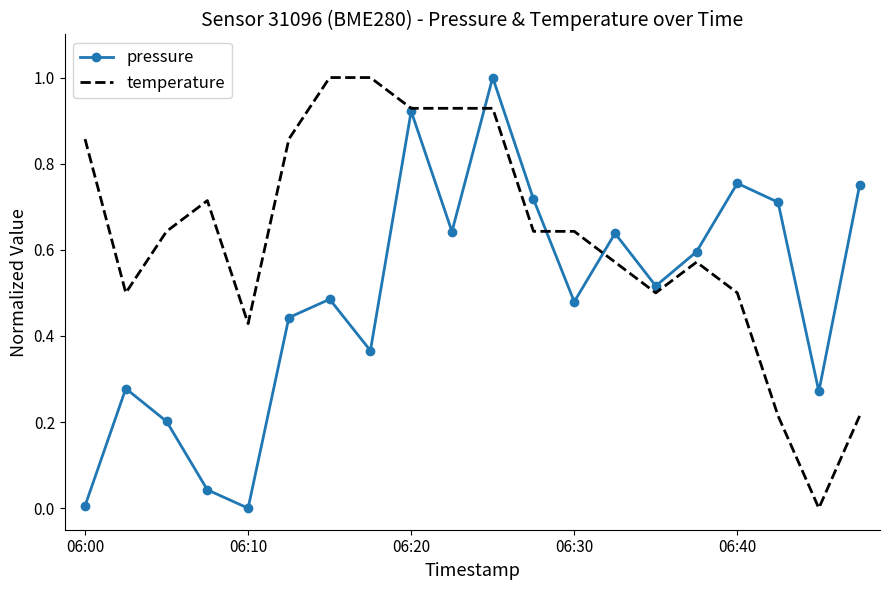

What is the maximum value shown in the chart?

1.0